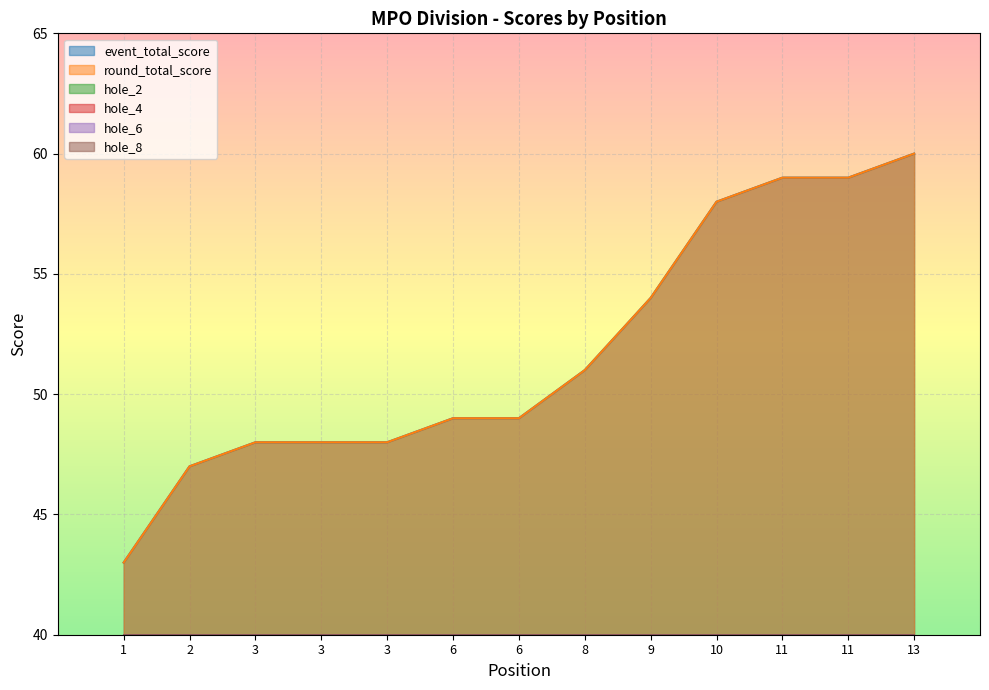

How many values in the event_total_score series are below 49?

5